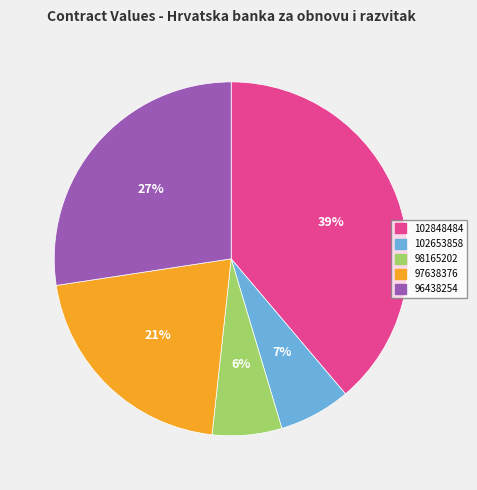

Is the sum of 97638376 and 96438254 greater than half?

No